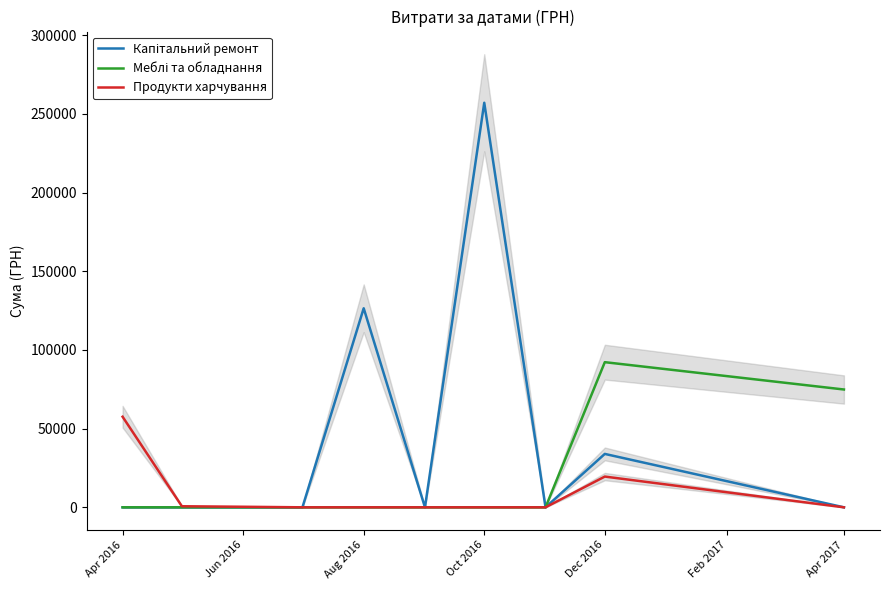

Which category has the highest value in the Продукти харчування series?

Apr 2016